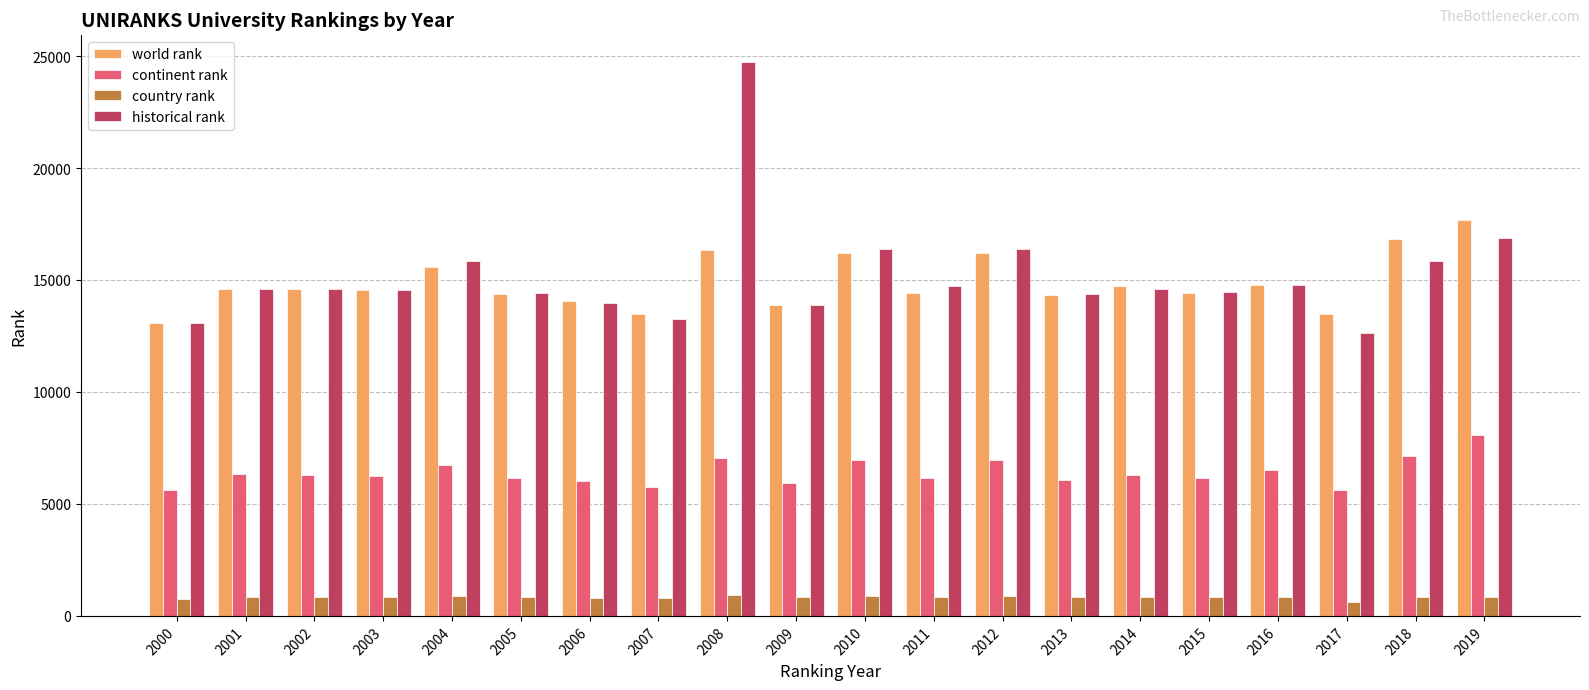

Which series has the widest spread of values?

historical rank